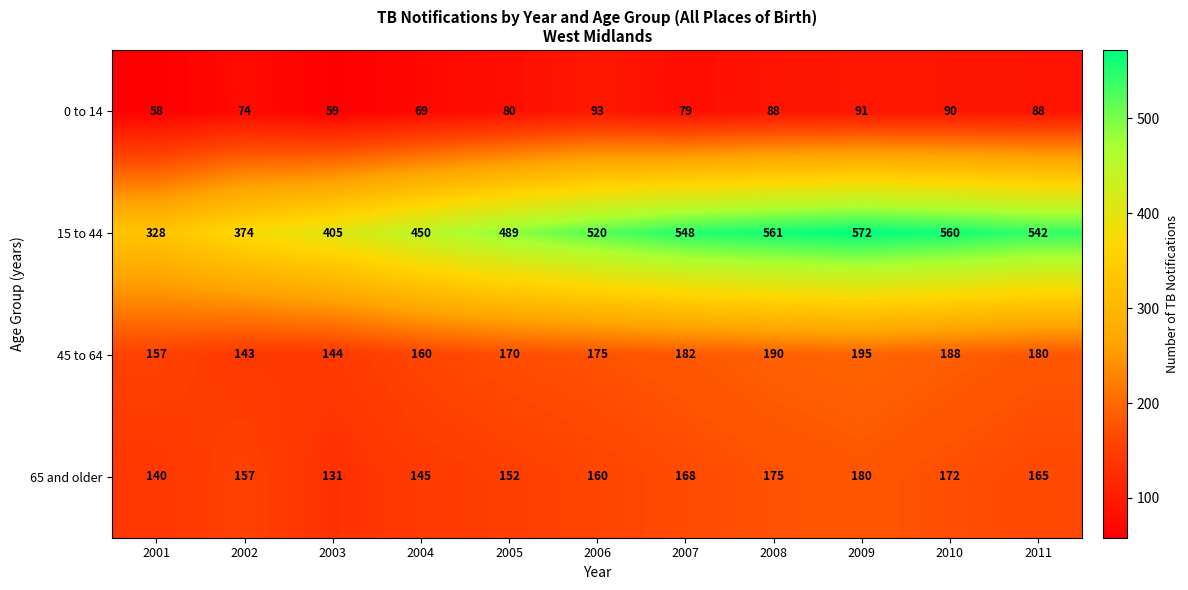

At which label is 45 to 64 closest to 169?

2005